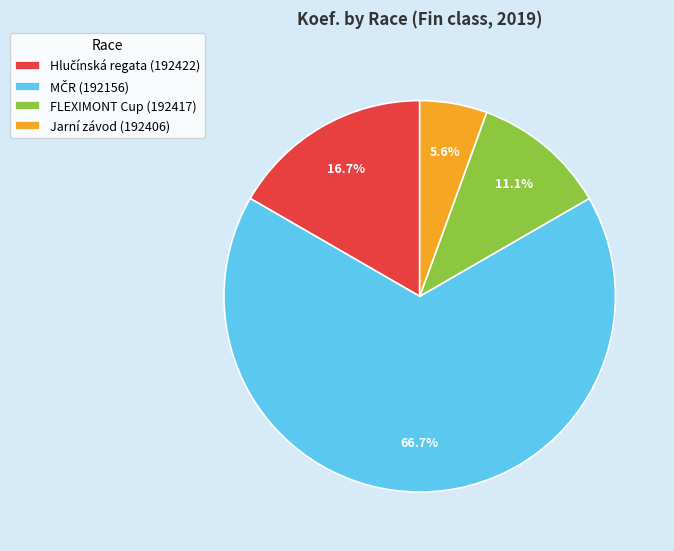

To the nearest percent, what is the difference between the largest and smallest slice percentages?

61%